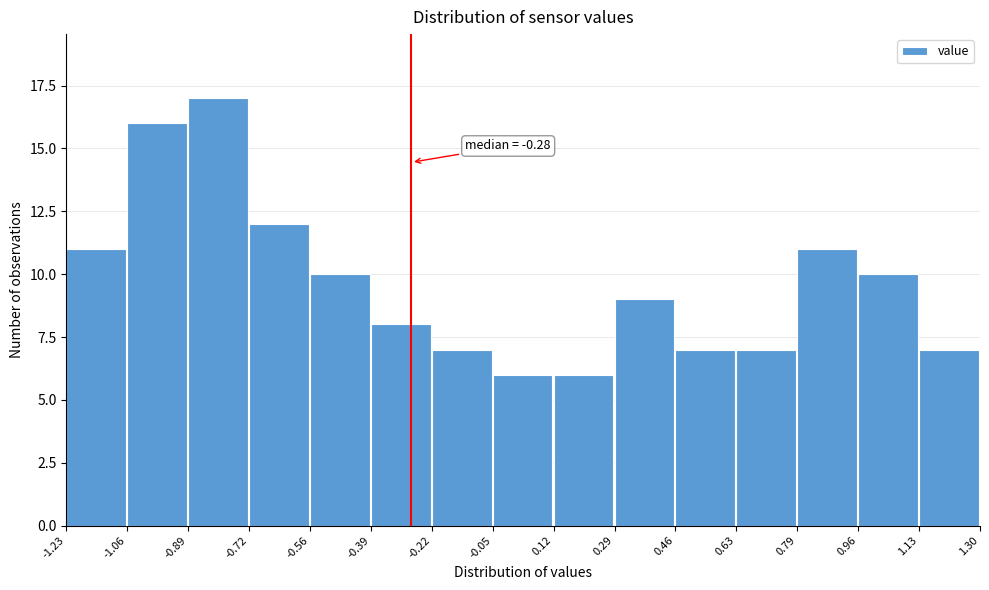

Over which range of the x-axis is the bar tallest?

-0.89 to -0.72